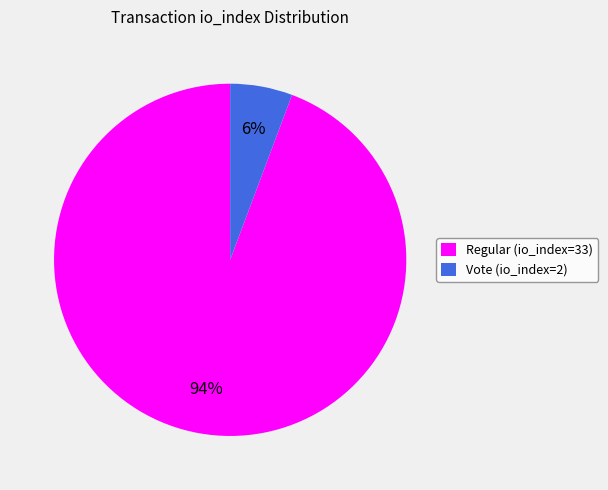

How many slices are in this pie chart?

2